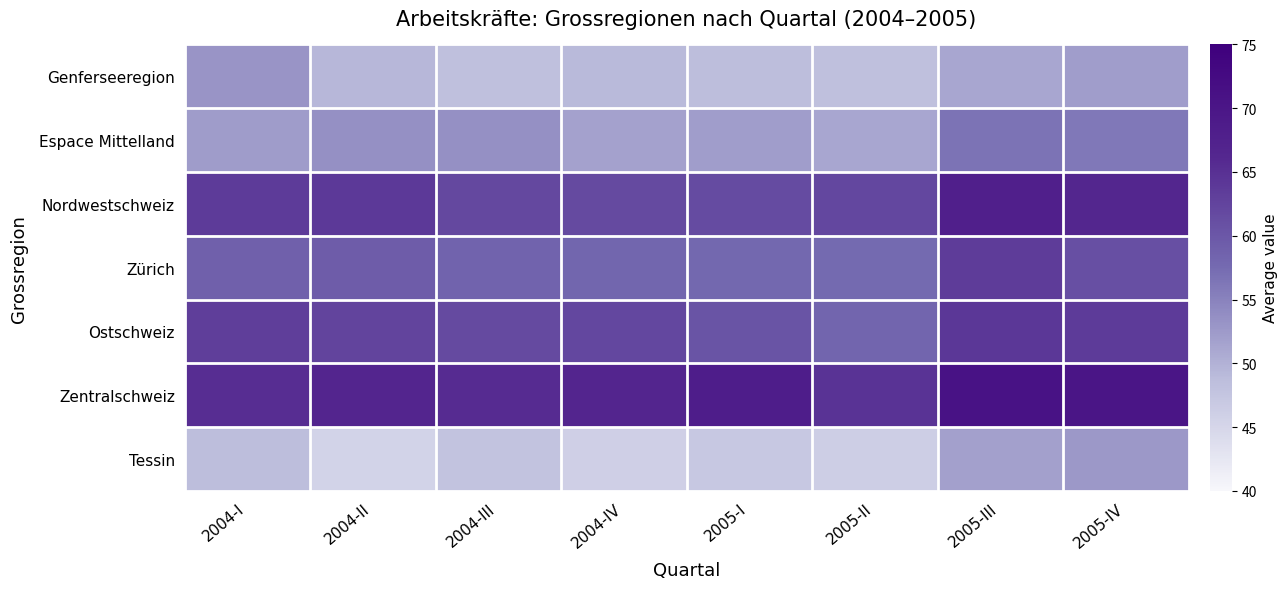

How many series are shown in this chart?

7